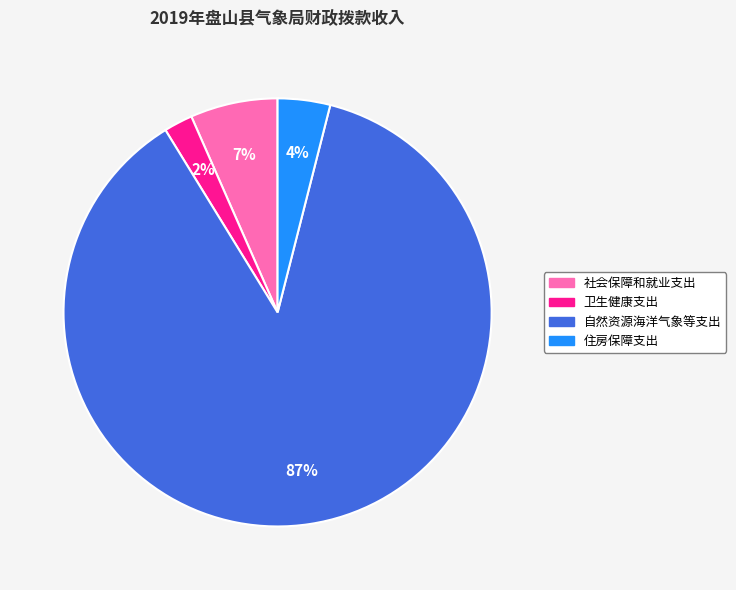

Is there any slice that represents more than half of the pie?

Yes